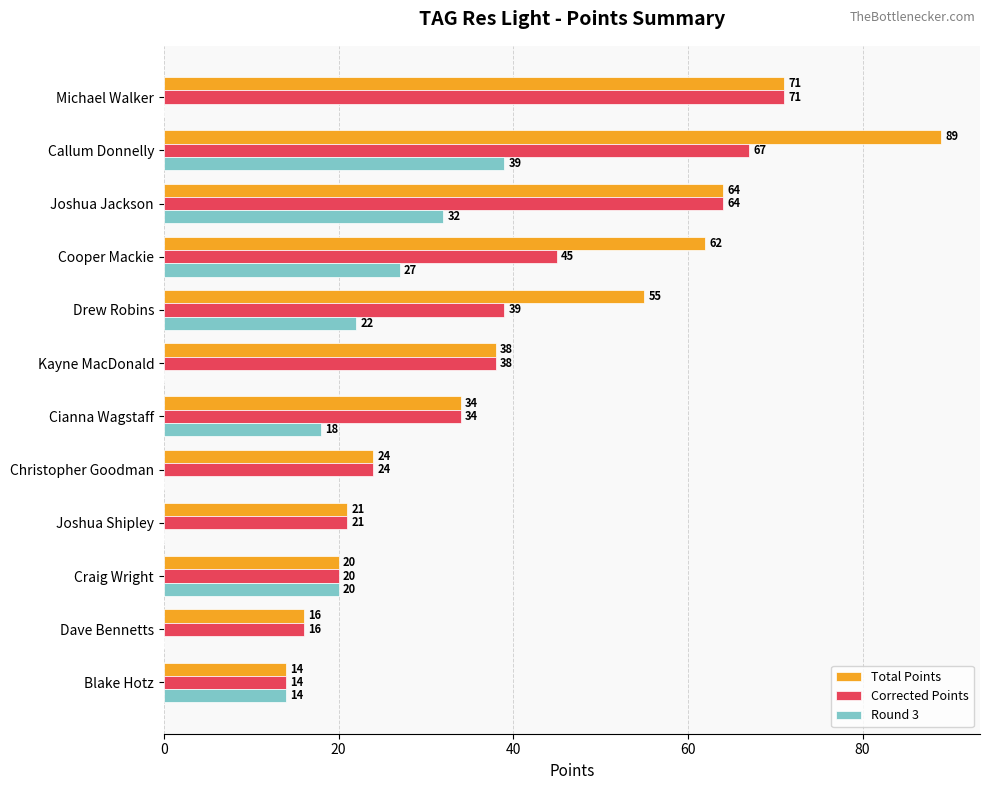

What is the sum of the Total Points values at Joshua Jackson and Kayne MacDonald?

102